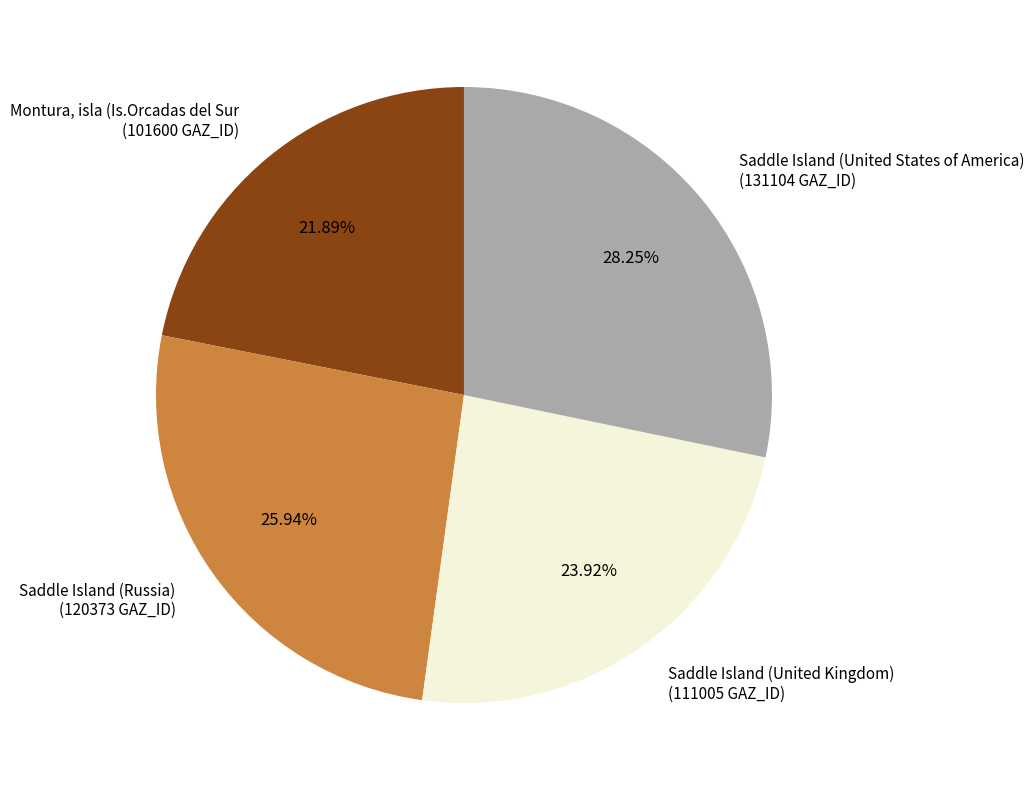

True or false: Montura, isla (Is.Orcadas del Sur accounts for 16% of the total.

False